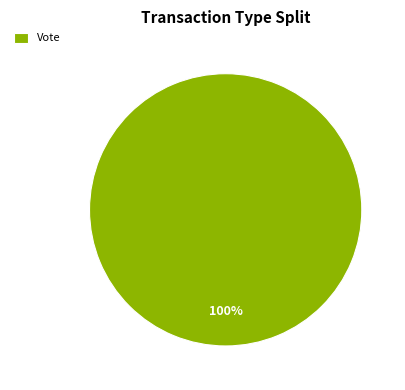

Rank the categories by value from highest to lowest.

Vote